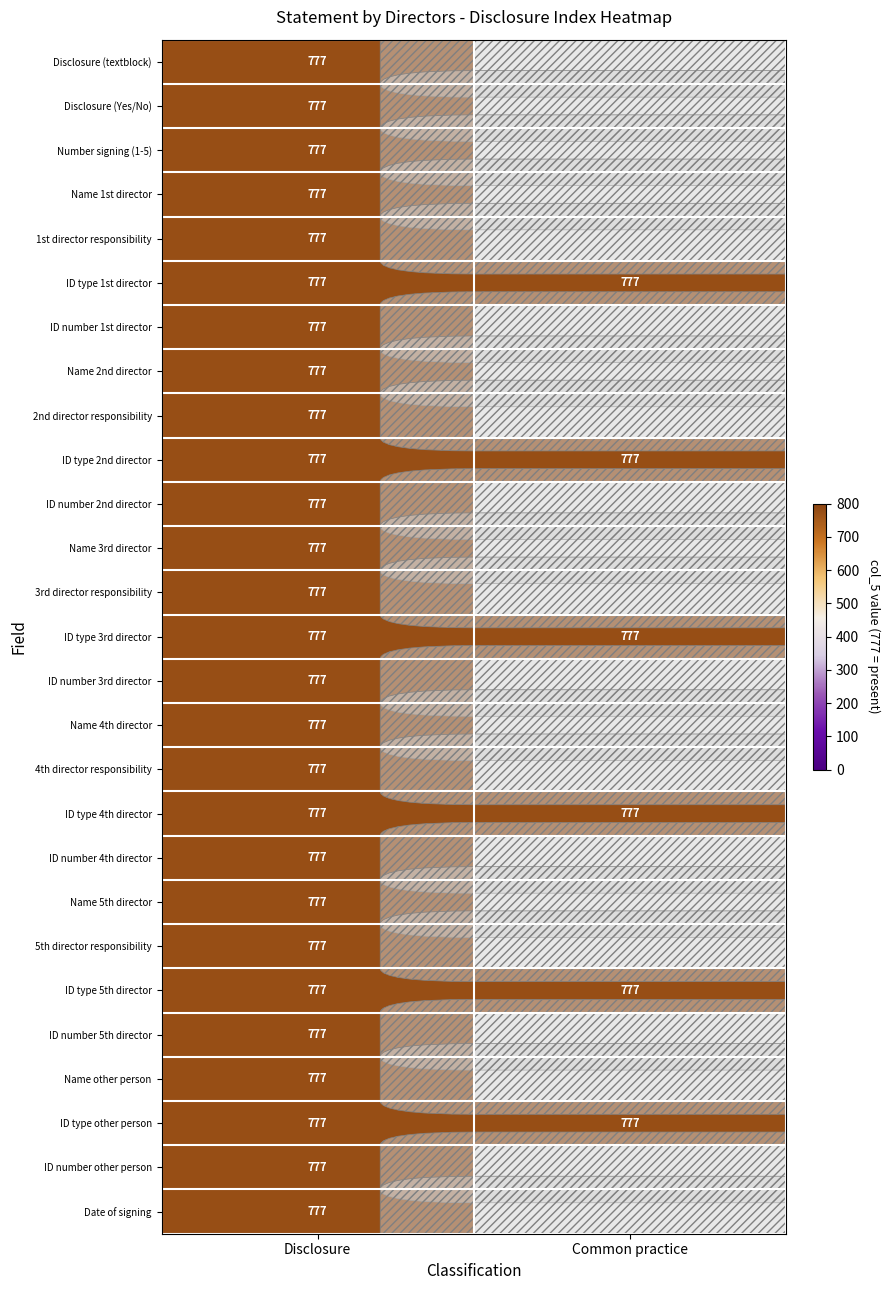

The Disclosure series shows 777 at 13. True or false?

True